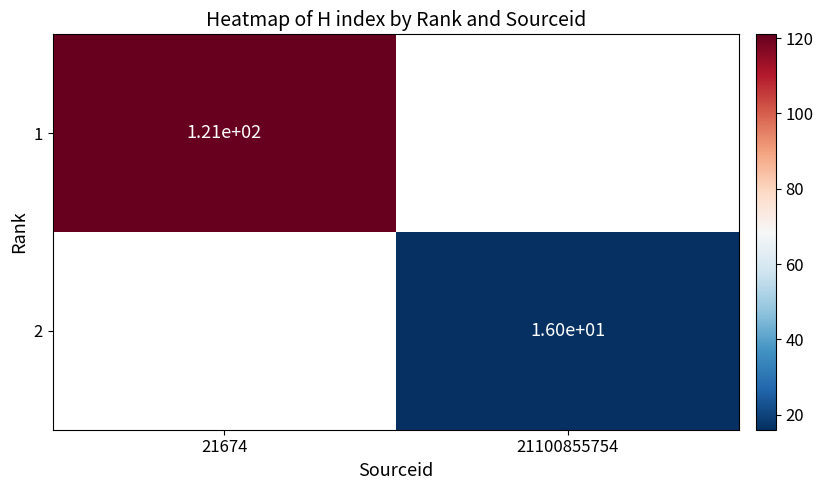

The value of 2 at 21100855754 is 28. True or false?

False